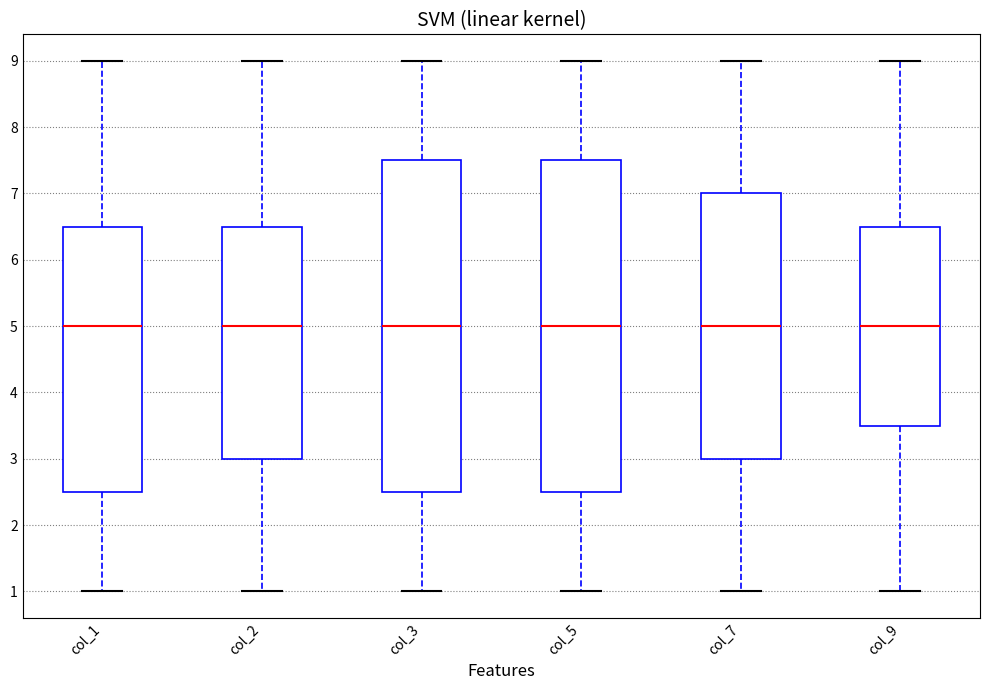

Reading left to right, read every box against the y-axis: the position of its median line, the range the box covers, and the ends of its whiskers. The values are not printed on the chart, so give them approximately, as read against the axis.

col_1: median 5.0, box 2.5 to 6.5, whiskers 1.0 to 9.0
col_2: median 5.0, box 3.0 to 6.5, whiskers 1.0 to 9.0
col_3: median 5.0, box 2.5 to 7.5, whiskers 1.0 to 9.0
col_5: median 5.0, box 2.5 to 7.5, whiskers 1.0 to 9.0
col_7: median 5.0, box 3.0 to 7.0, whiskers 1.0 to 9.0
col_9: median 5.0, box 3.5 to 6.5, whiskers 1.0 to 9.0